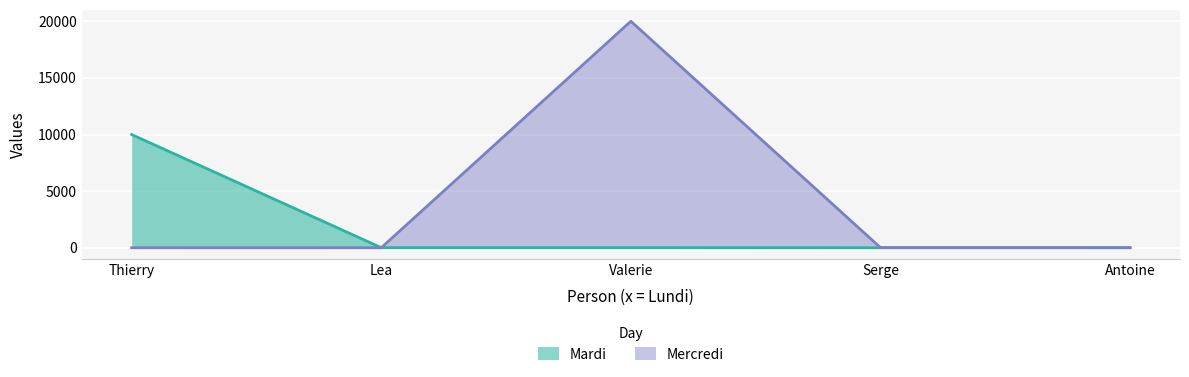

Which series has the largest range (max minus min)?

Mercredi